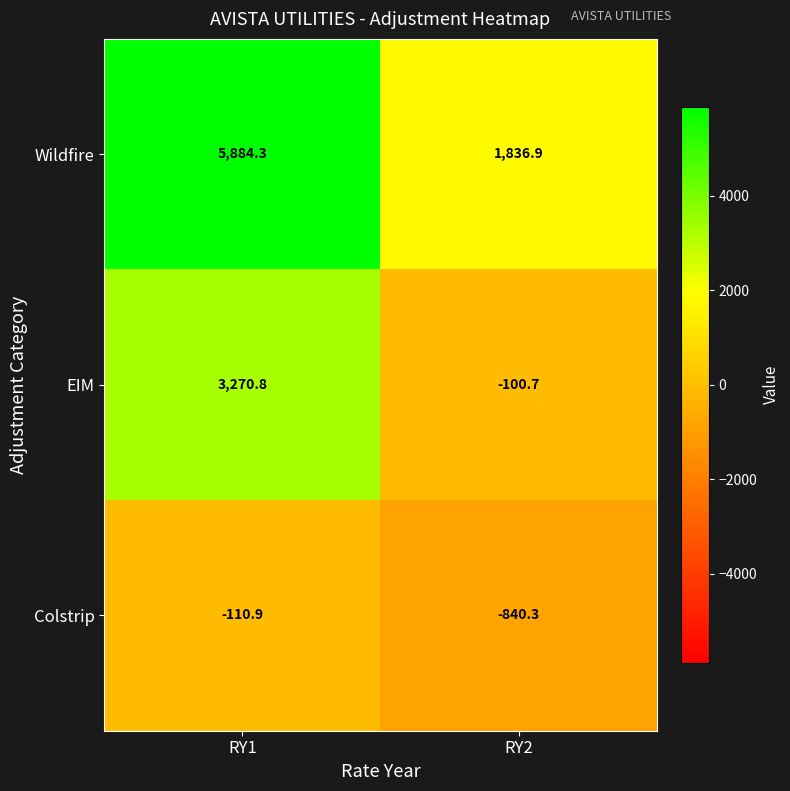

At RY2, list the series in order from smallest to largest.

Colstrip, EIM, Wildfire